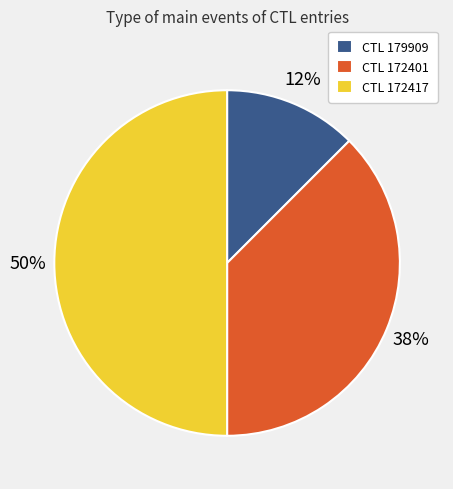

Do CTL 172417 and CTL 179909 together represent more than half of the pie?

Yes